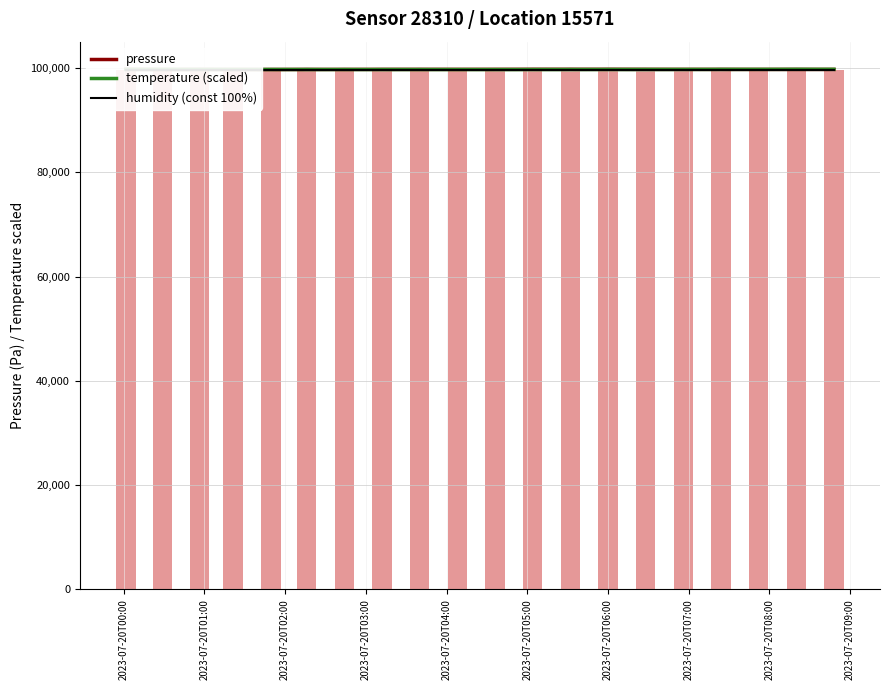

The pressure series shows 23197.6 at 10. True or false?

False